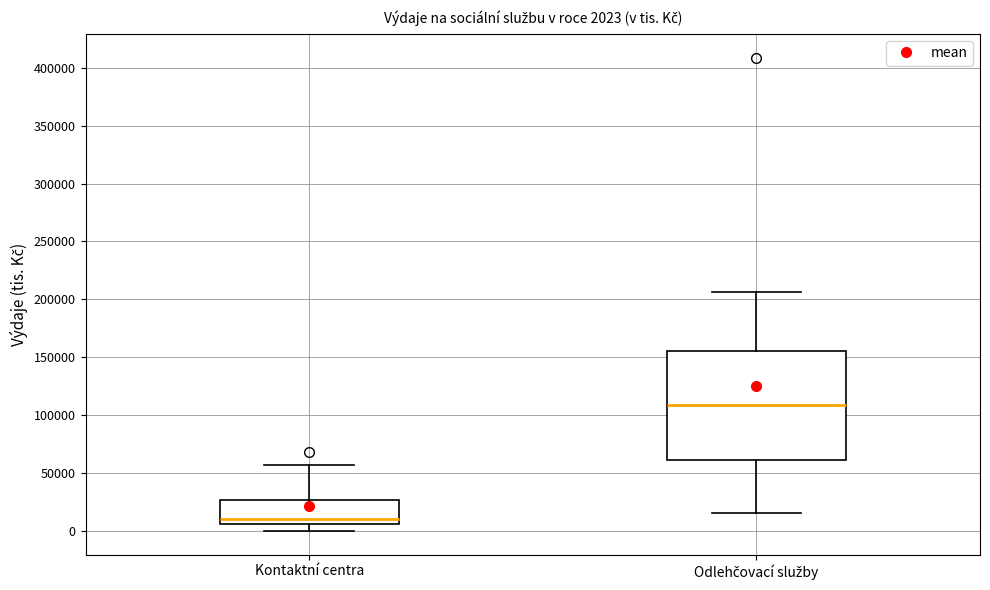

Which box is the tallest, from its lower edge to its upper edge?

Odlehčovací služby